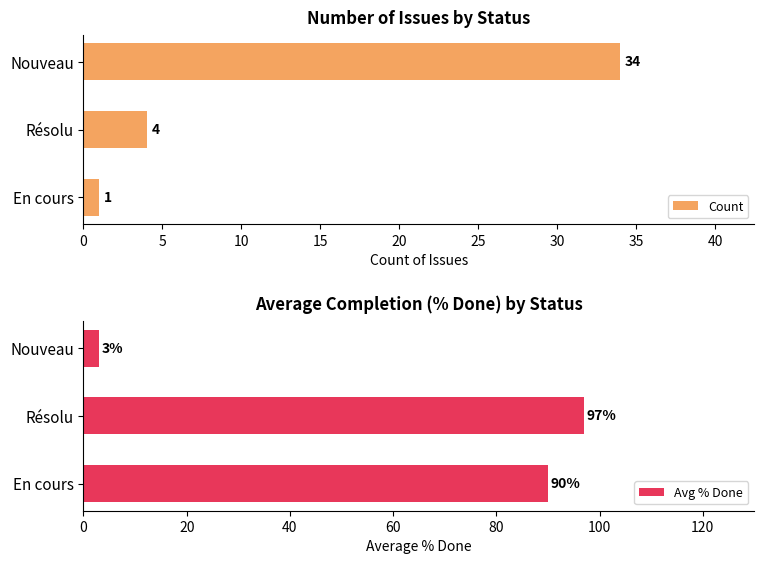

At how many categories does at least one series exceed 95?

1